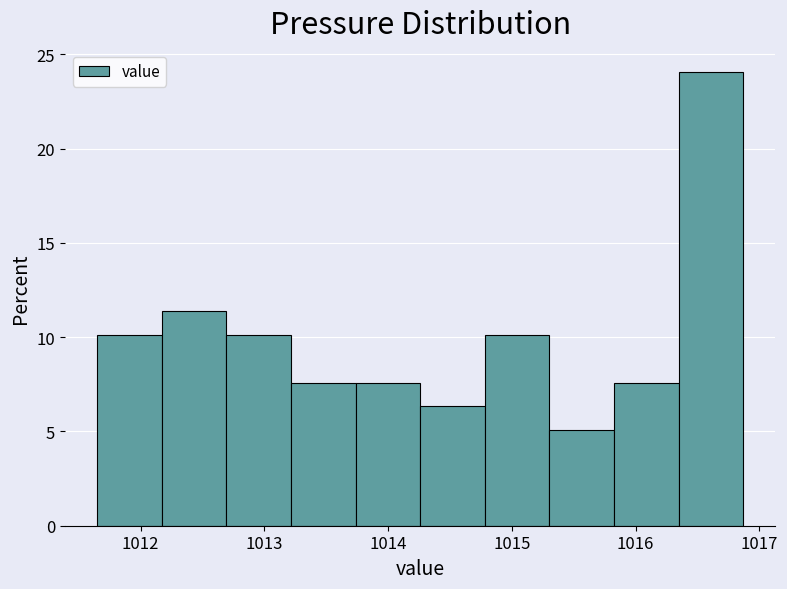

What is the height of the bar covering 1015.8 to 1016.3 on the x-axis? Neither the bar edges nor the heights are printed on the chart, so give them approximately, as read against the axes.

7.5